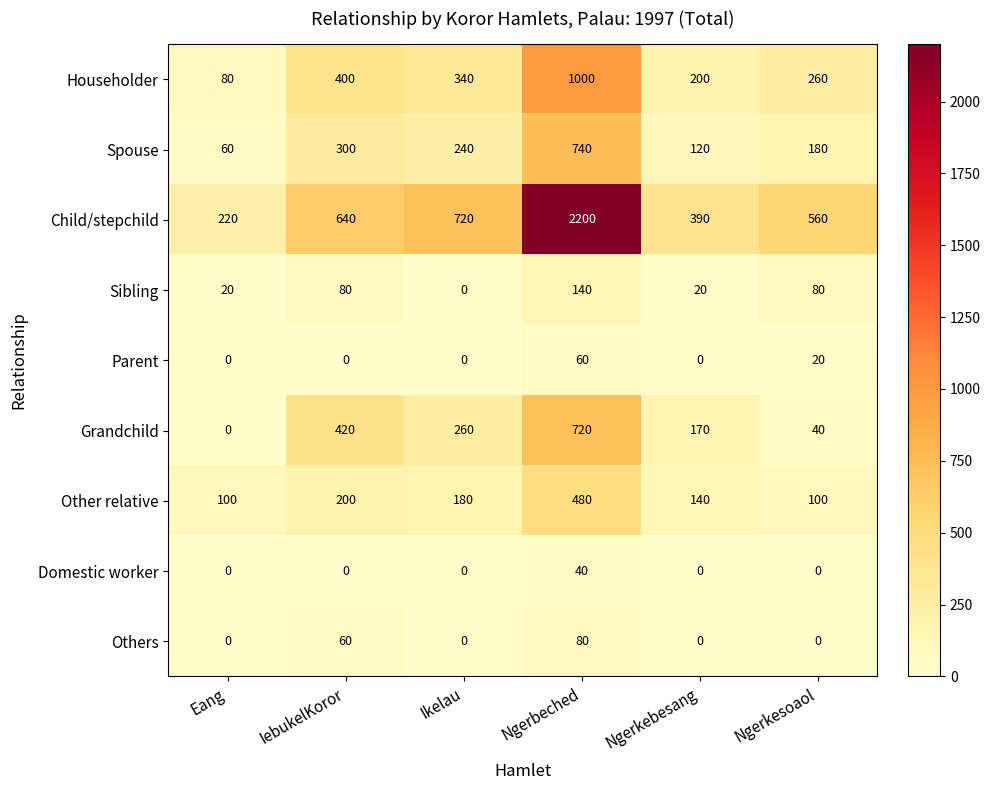

Rank the series by their maximum value, from highest to lowest.

Child/stepchild, Householder, Spouse, Grandchild, Other relative, Sibling, Others, Parent, Domestic worker